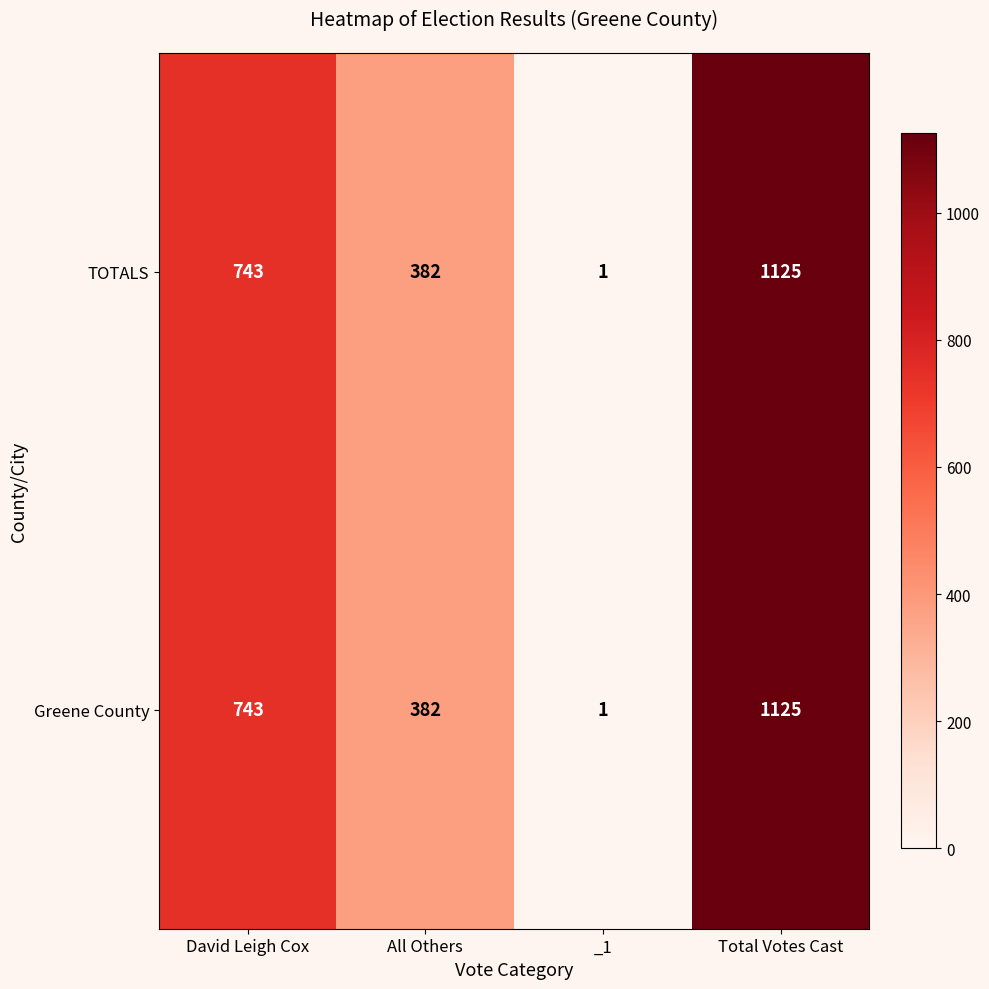

What is the greatest value displayed?

1125